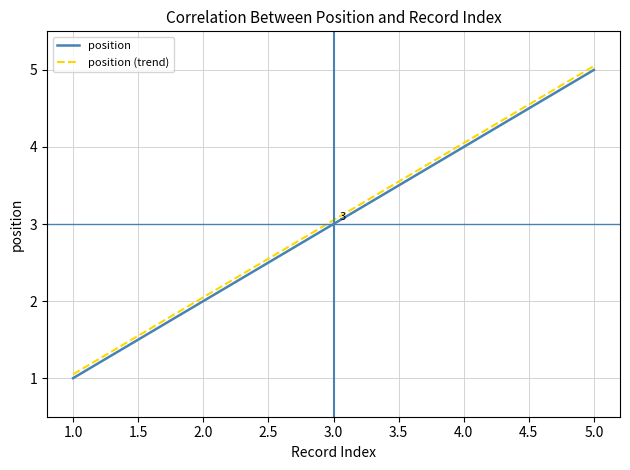

At which label does position (trend) first exceed 3?

3.0